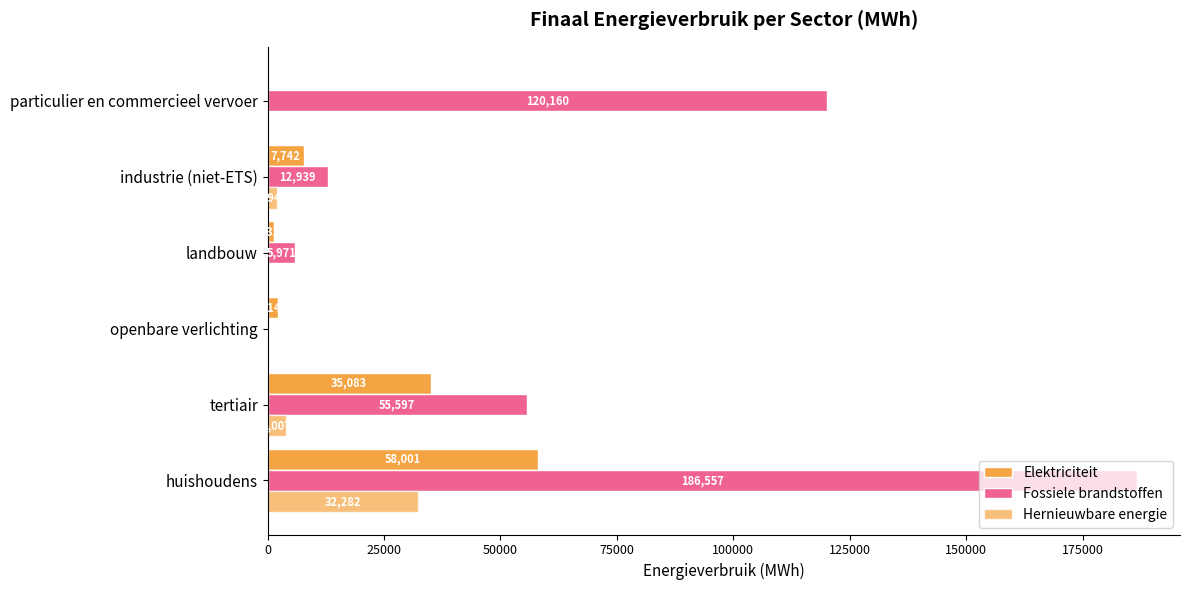

Which series has the largest total across all categories?

Fossiele brandstoffen